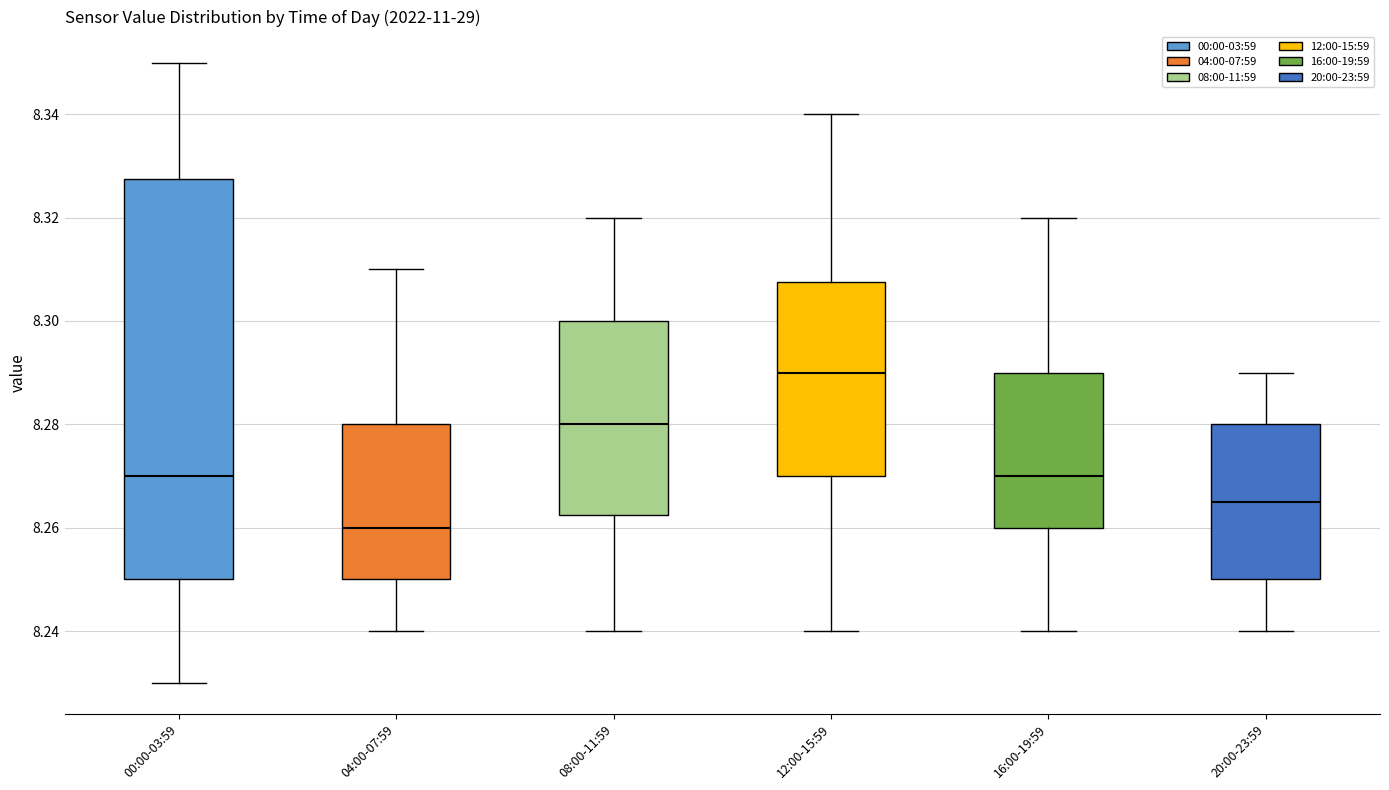

Comparing the boxes themselves (not the whiskers), which one is the tallest?

00:00-03:59